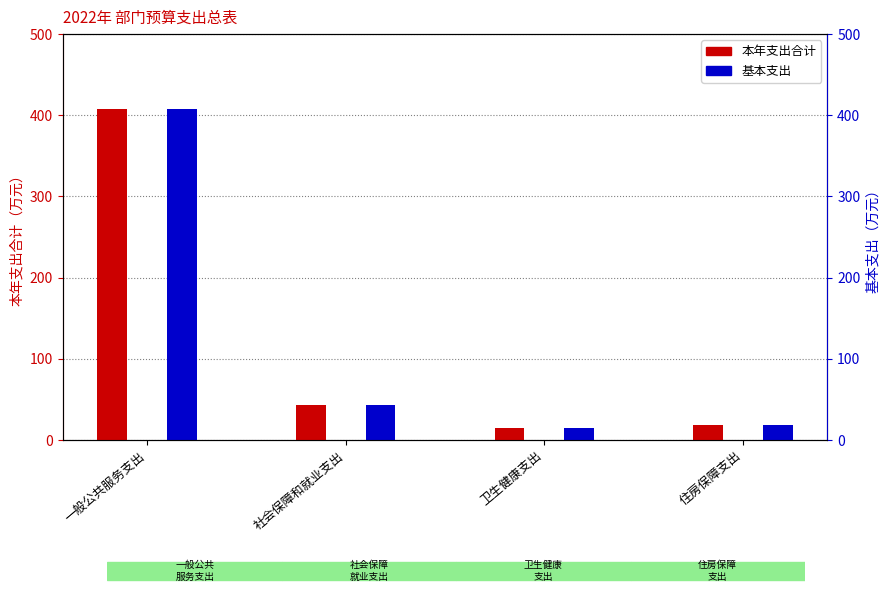

What is the approximate value of 基本支出 at 一般公共服务支出?

408.1